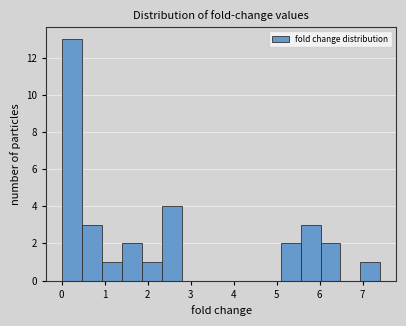

What is the height of the bar covering 1.9 to 2.3 on the x-axis? Neither the bar edges nor the heights are printed on the chart, so give them approximately, as read against the axes.

1